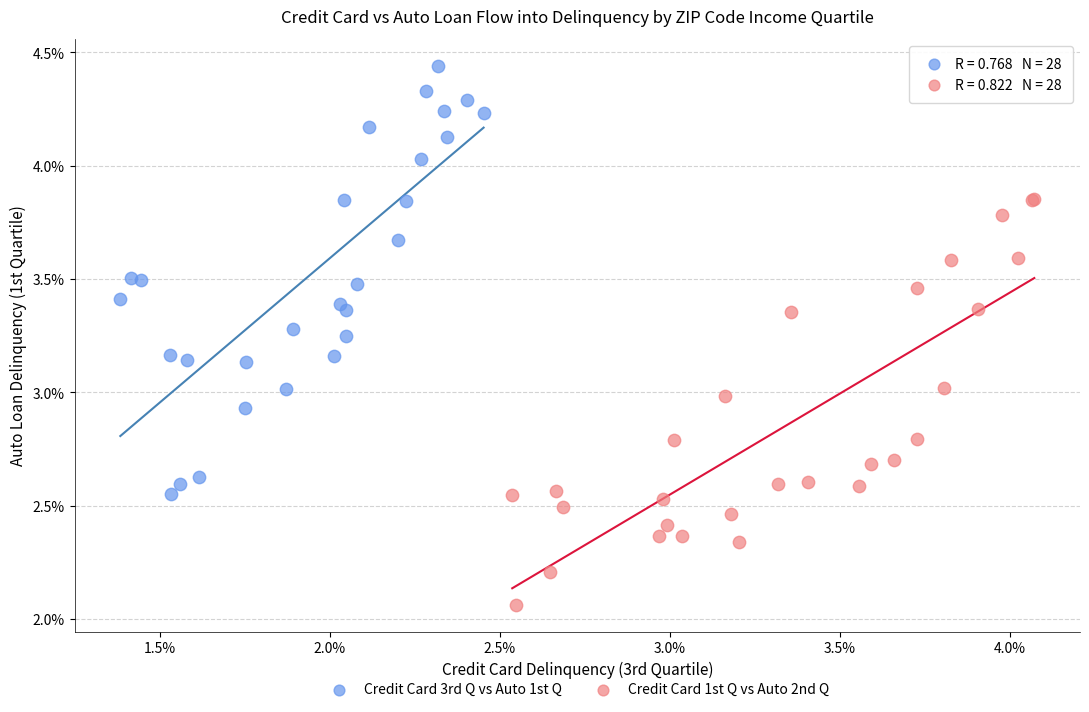

Which series contains the highest Y value?

Credit Card 3rd Q vs Auto 1st Q